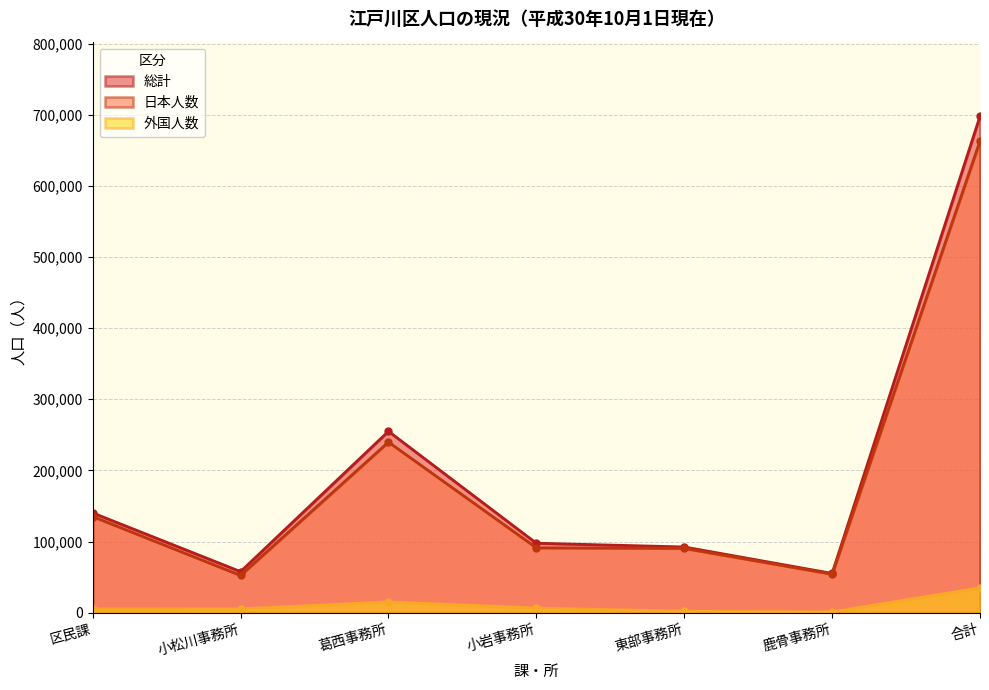

At which category is the sum across all series the highest?

合計